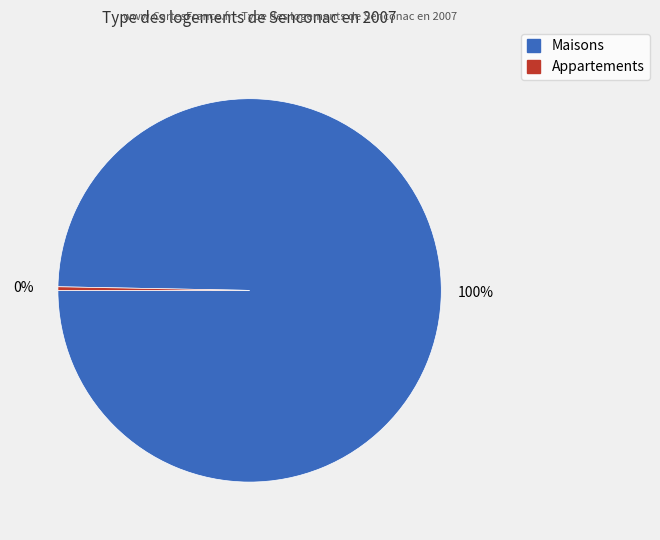

Is the sum of Appartements and Maisons greater than half?

Yes